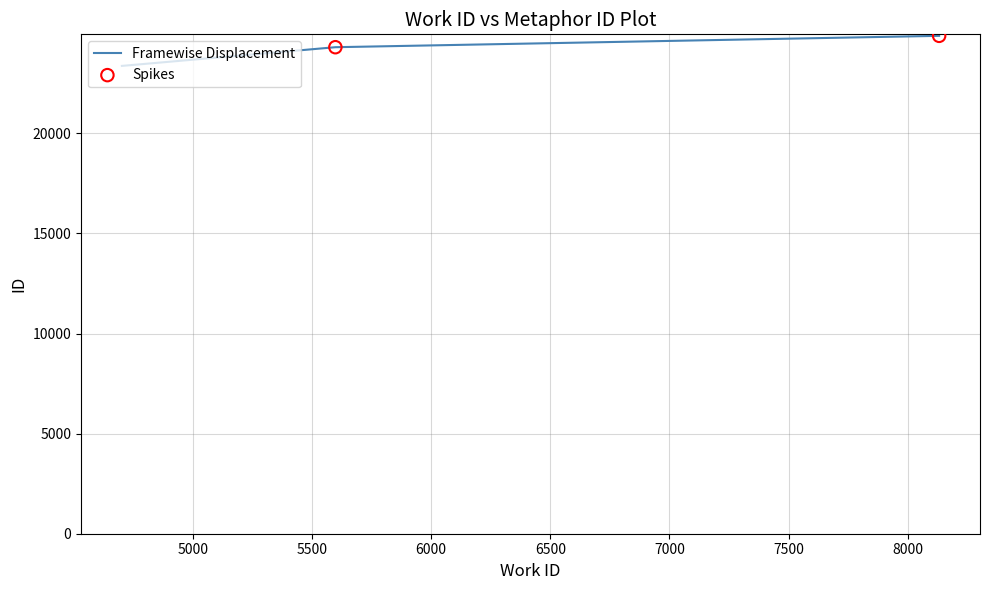

What is the smallest value displayed?

23372